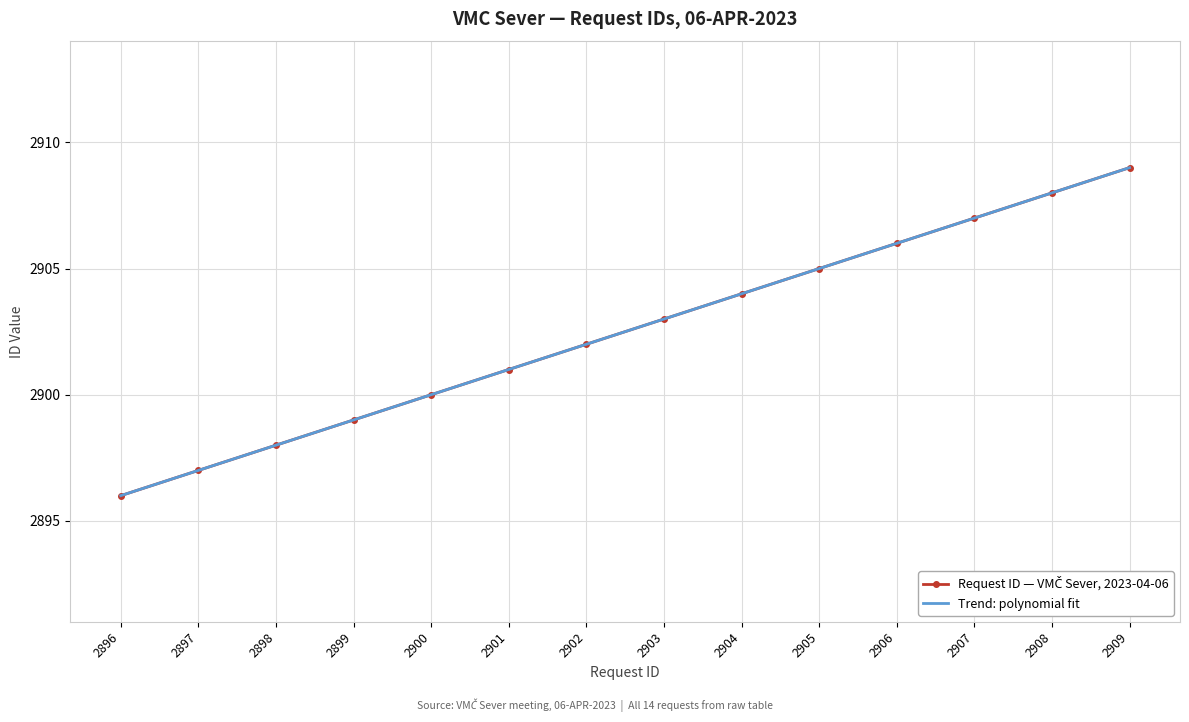

Reading left to right, what are all the values shown in this chart?

2896	2897	2898	2899	2900	2901	2902	2903	2904	2905	2906	2907	2908	2909